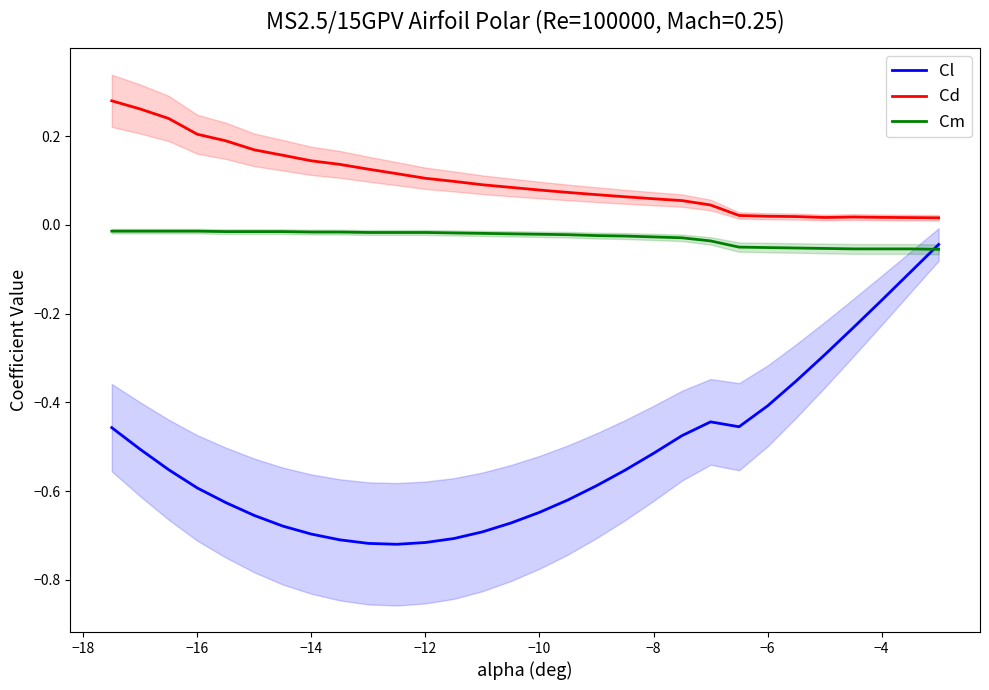

True or false: Cl has a value of -0.3 at −10.

False